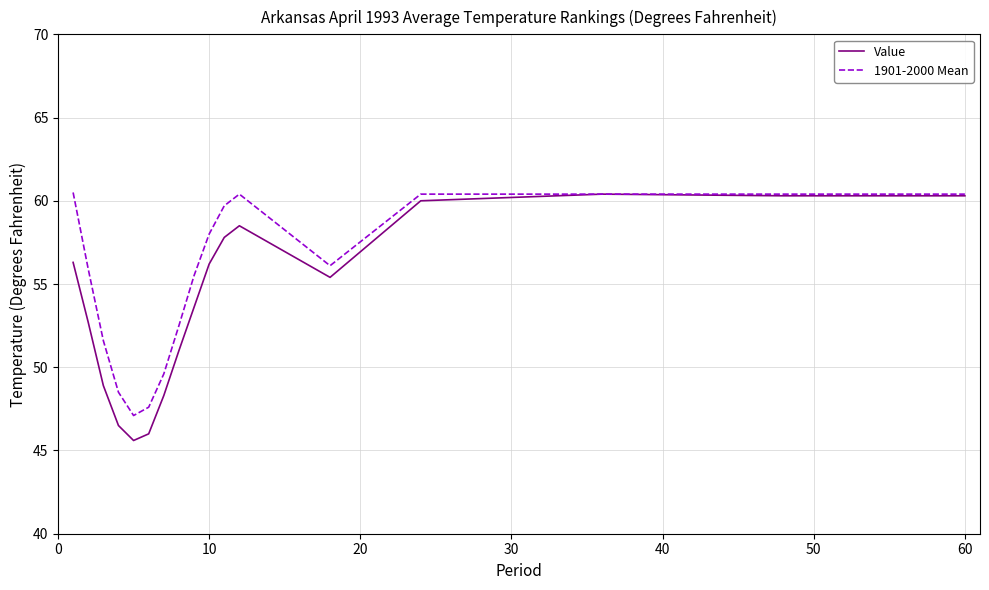

Which series has the largest total across all categories?

1901-2000 Mean